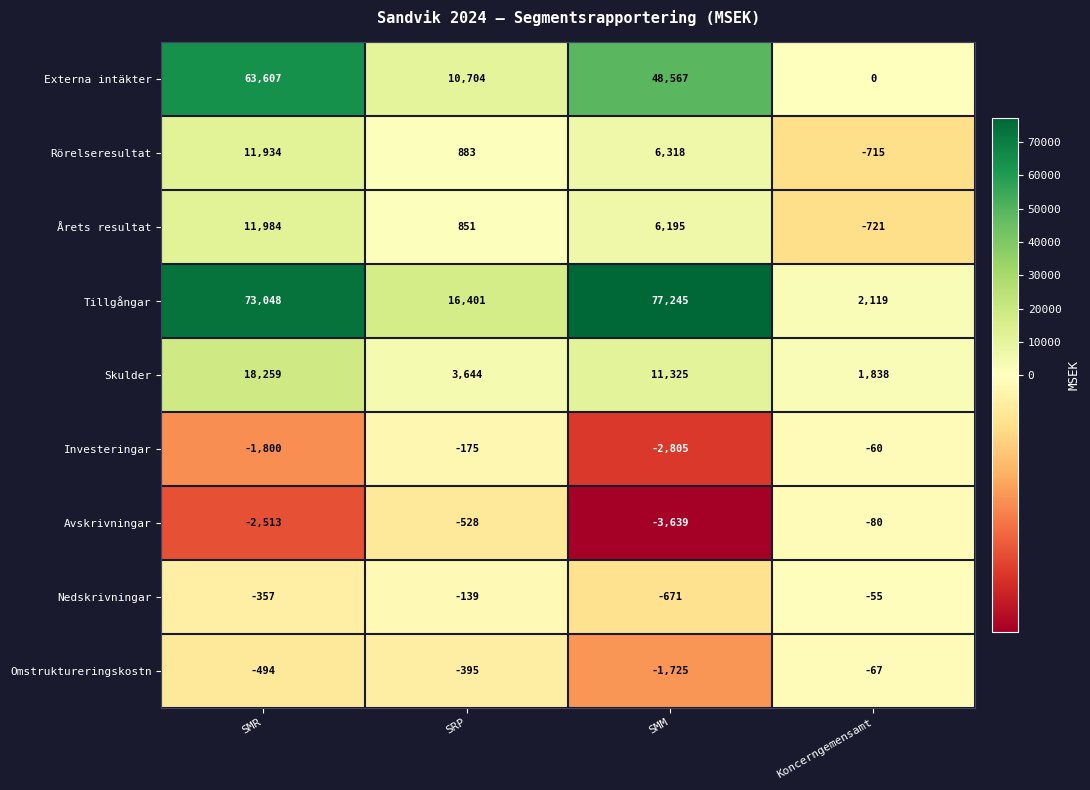

Between SRP and SMM, which series saw the biggest shift?

Tillgångar